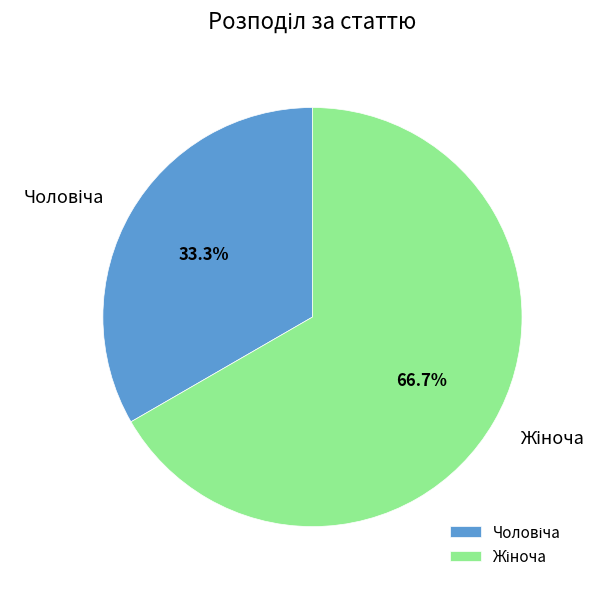

Is there any slice that represents more than half of the pie?

Yes